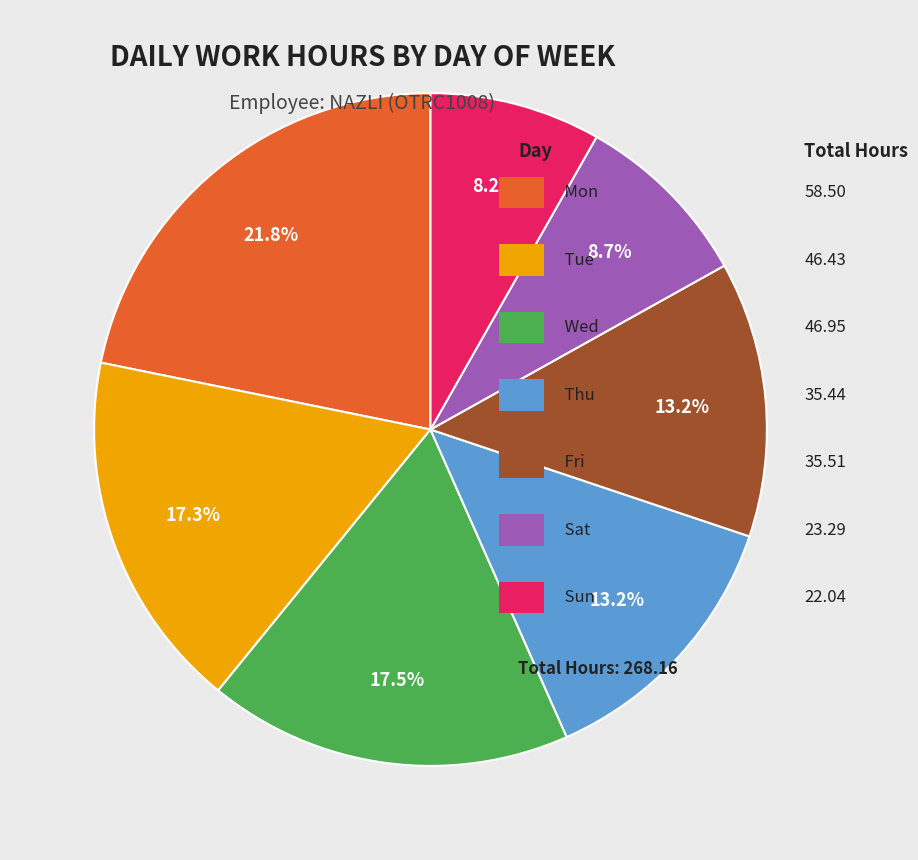

Does any single category account for the majority?

No